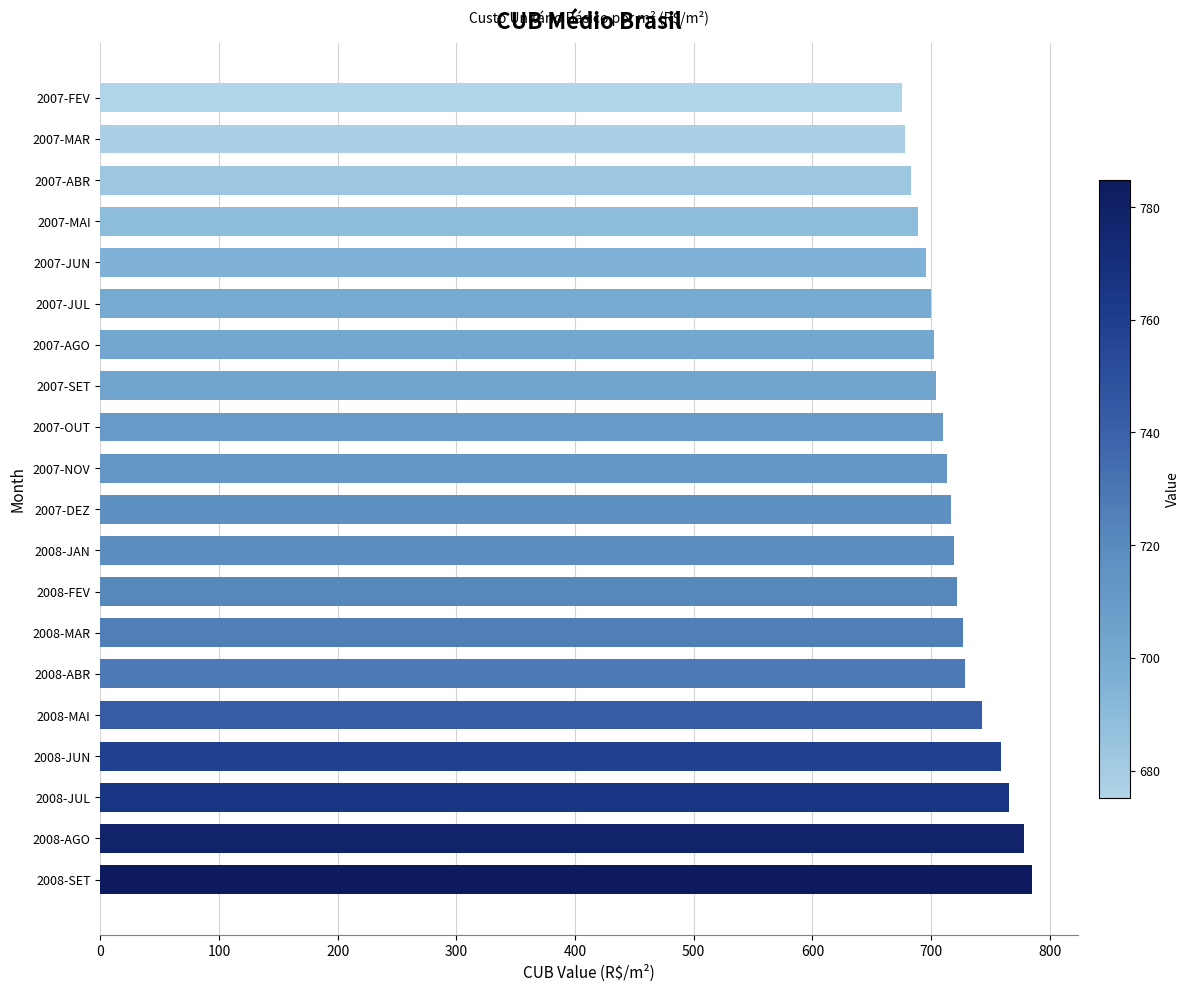

What is the average value?

719.7